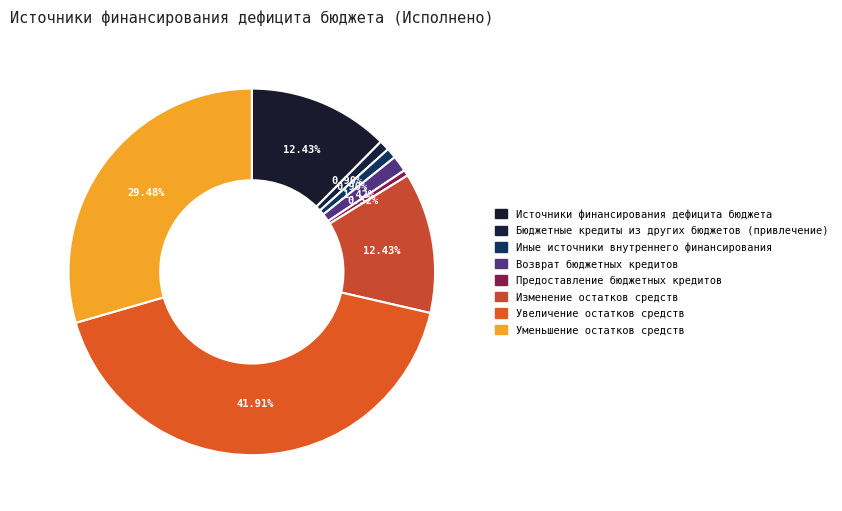

How many segments does this pie chart have?

8